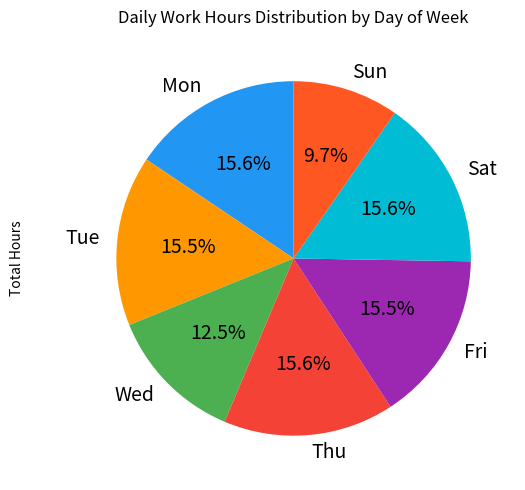

To the nearest percent, what is the difference between the largest and smallest slice percentages?

6%